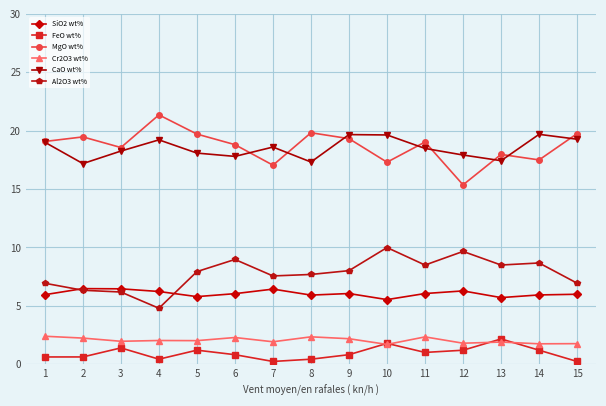

What is the difference between the highest and lowest values at 5?

18.5